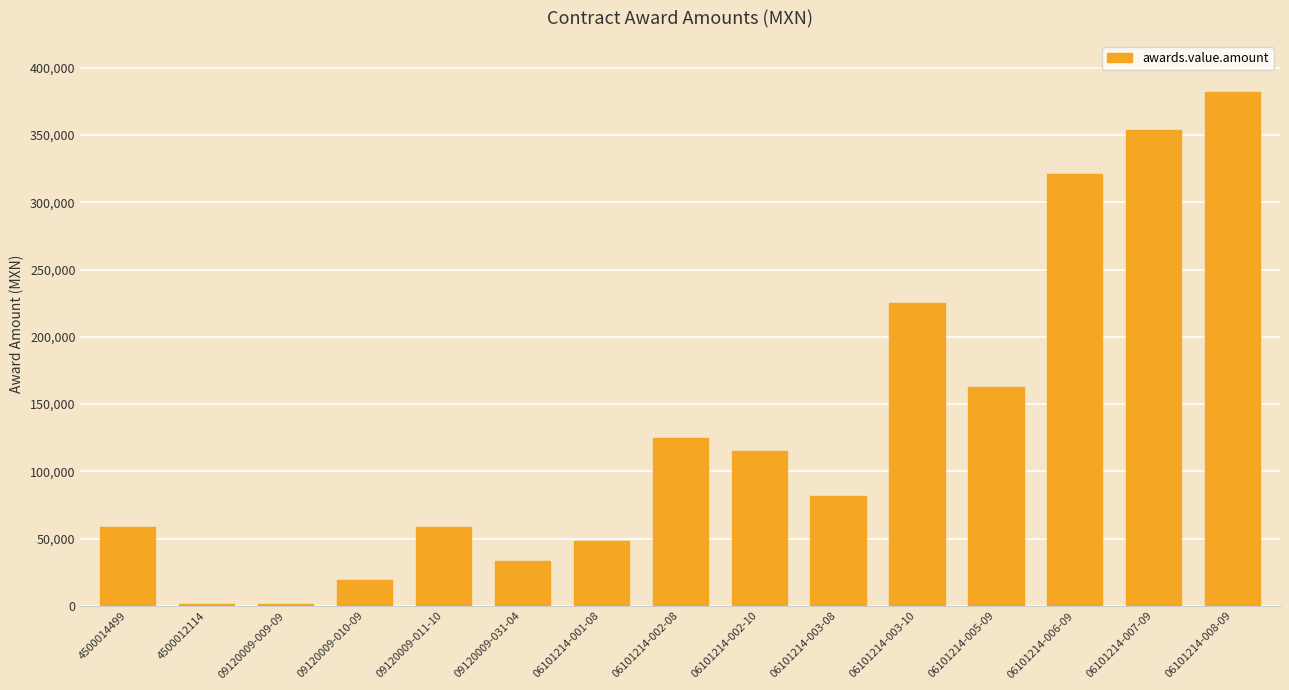

Which label corresponds to the largest value in the chart?

06101214-008-09